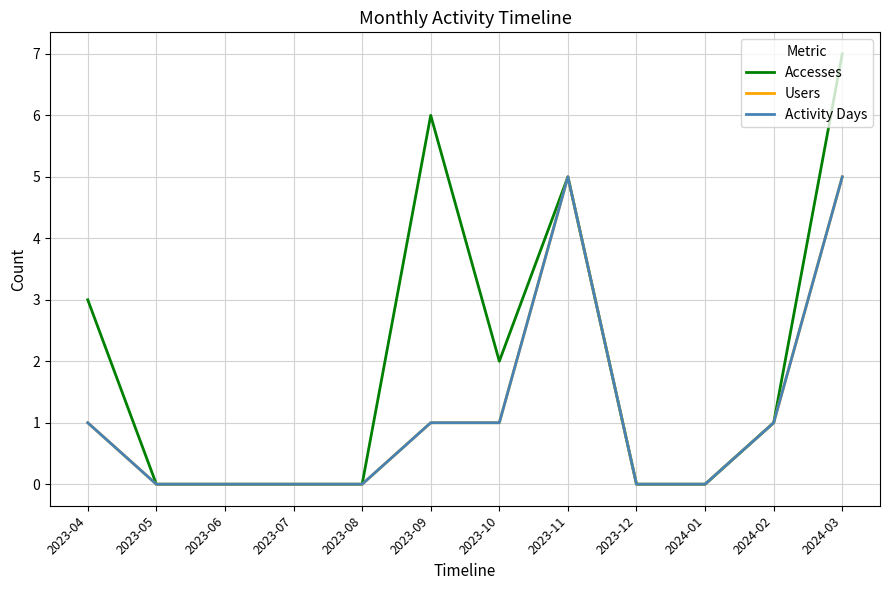

Does the chart have visible grid lines?

Yes